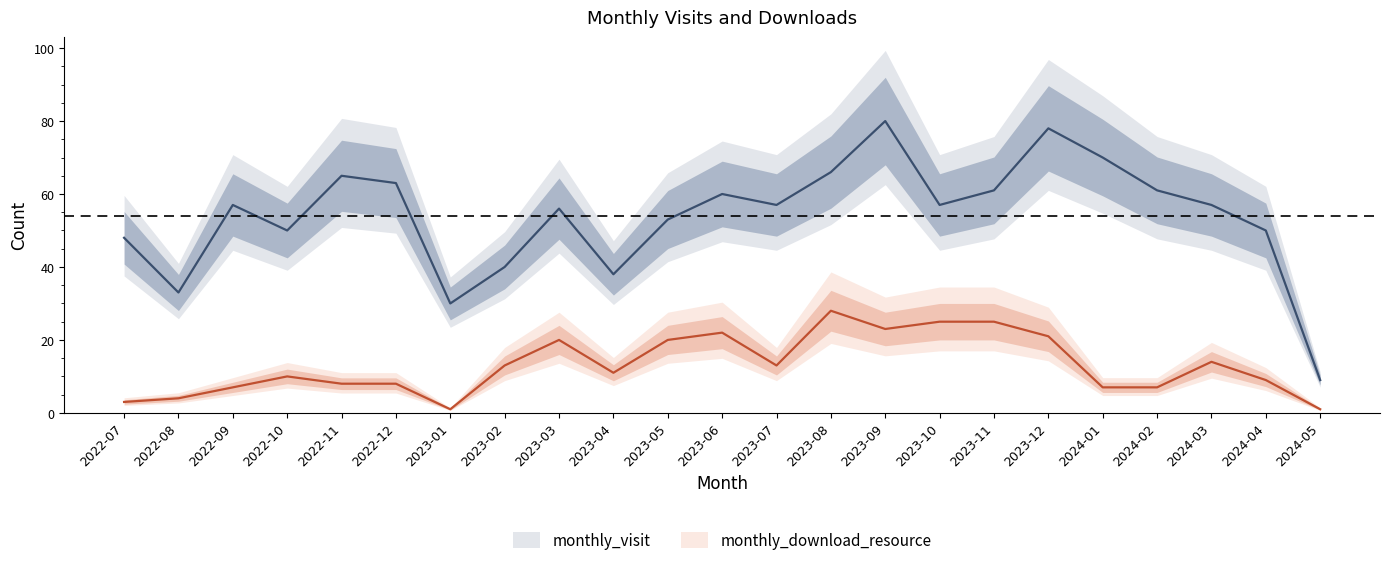

Which series has the widest spread of values?

monthly_visit